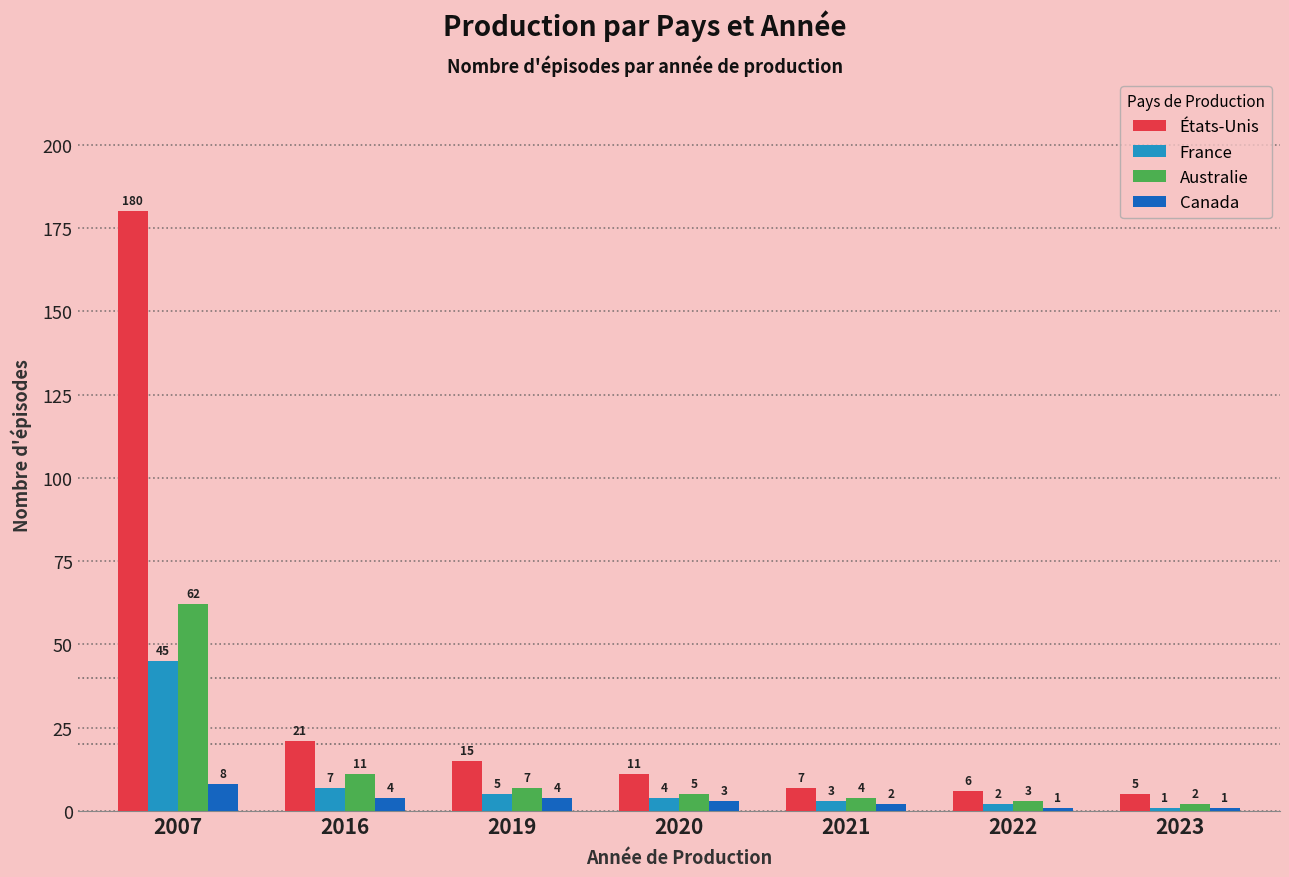

What is the value of the États-Unis bar at the 1st from the left?

180